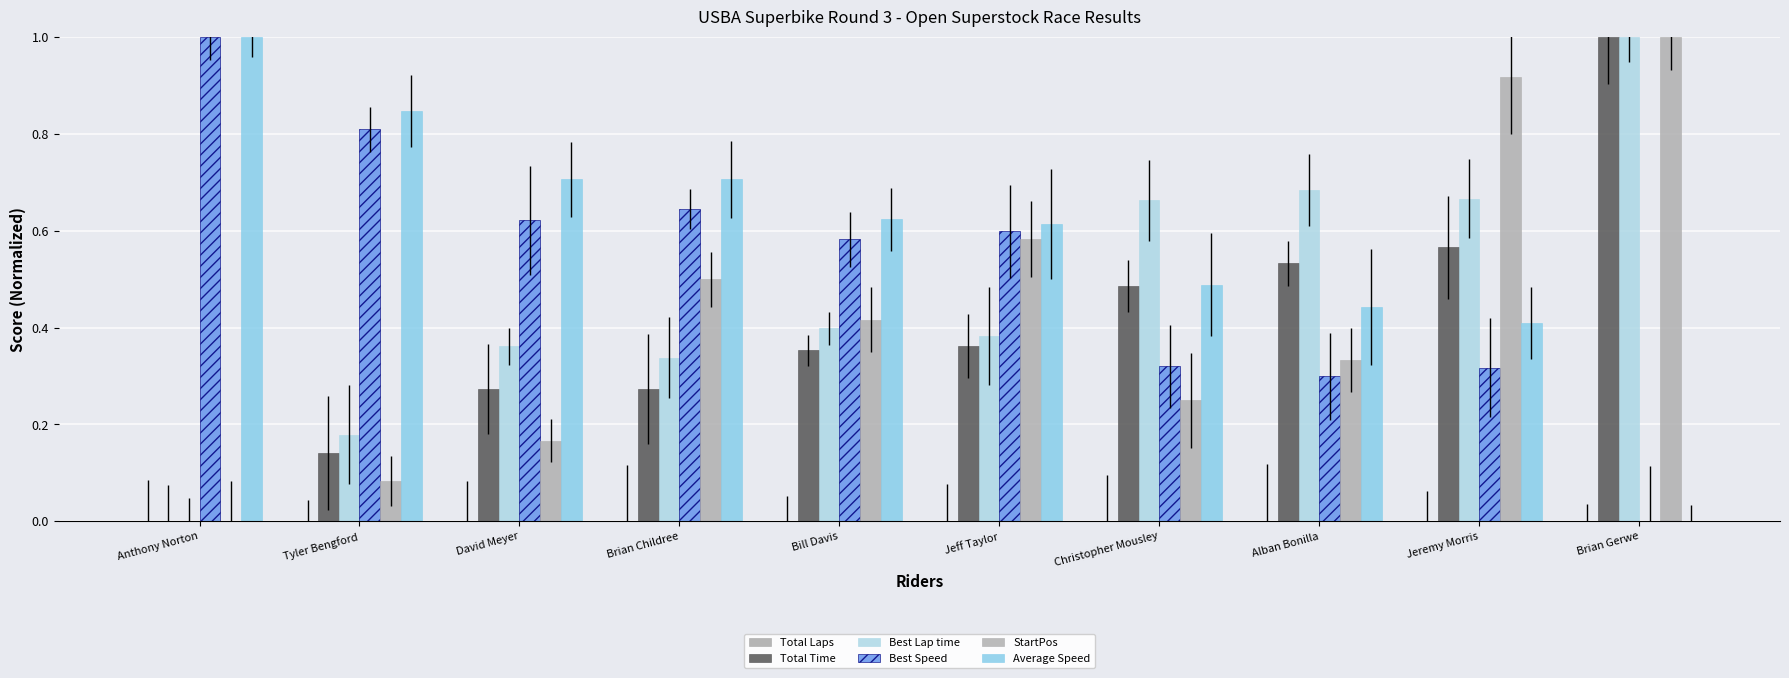

What is the difference between the maximum and minimum values in the Best Lap time series?

1.0